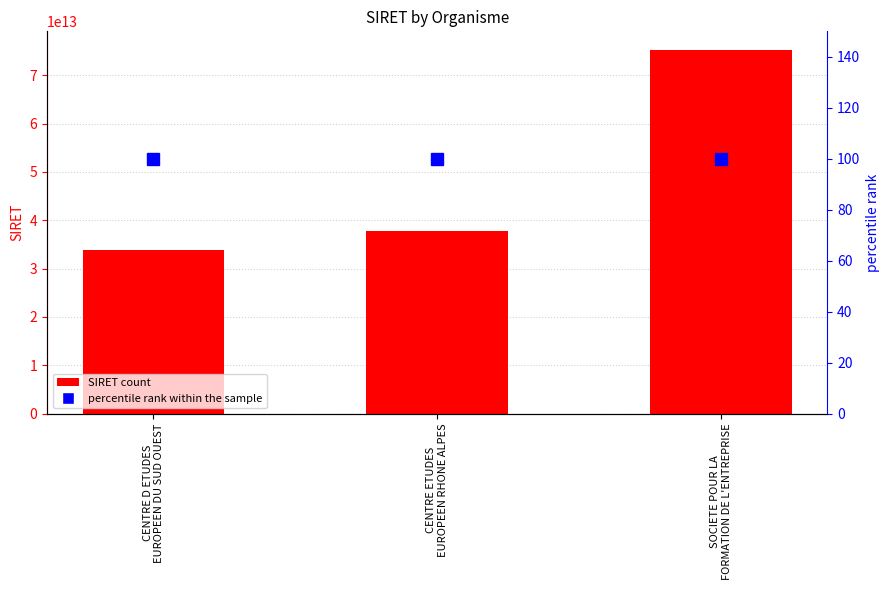

What is the difference between the maximum and second lowest values in the SIRET series?

37500562999996